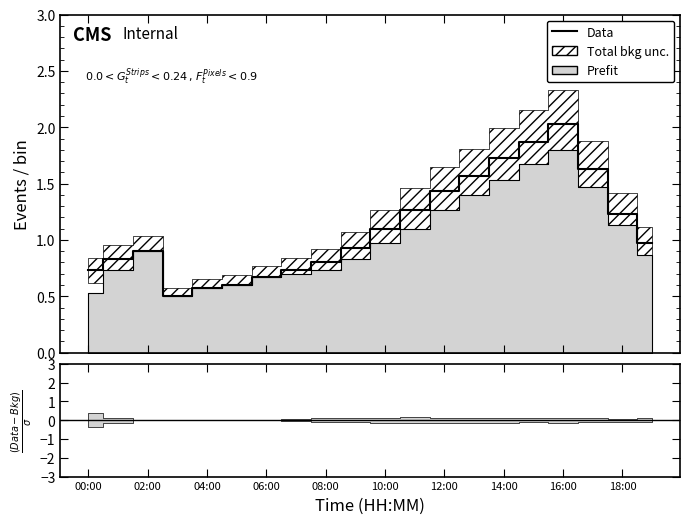

What is the sum of all values?

22.1